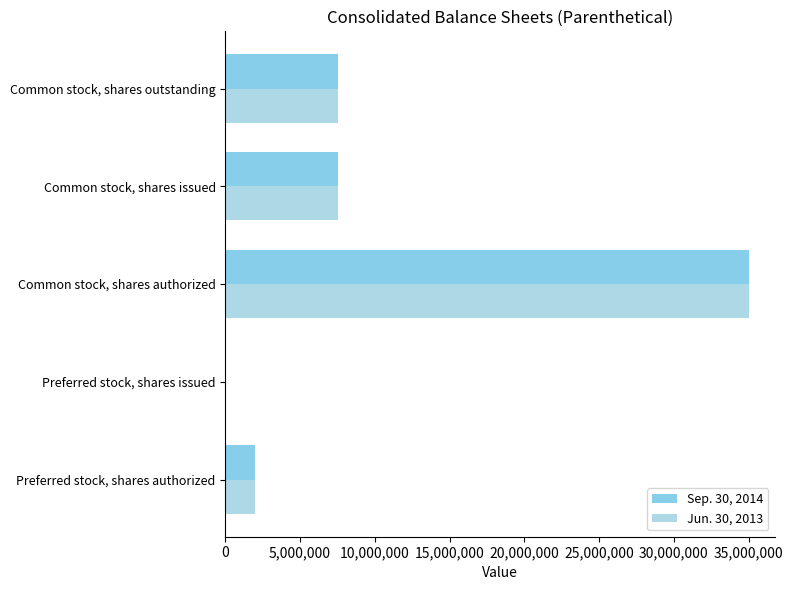

What is the difference between the maximum and second lowest values in the Jun. 30, 2013 series?

33000000